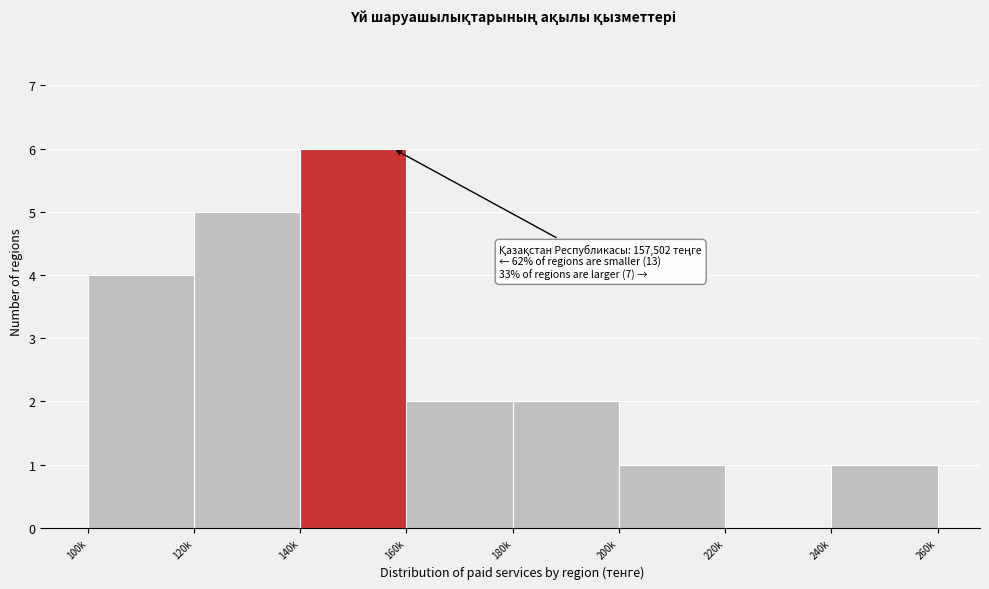

Reading left to right, transcribe all the data shown in this chart.

100k=4	120k=5	140k=6	160k=2	180k=2	200k=1	220k=0	240k=1